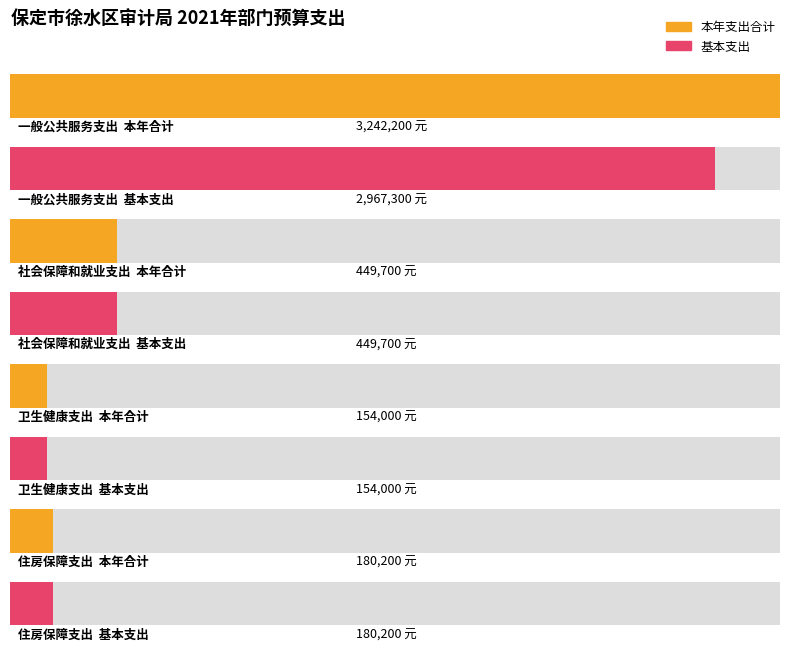

What is the label of the 2nd bar from the right?

卫生健康支出